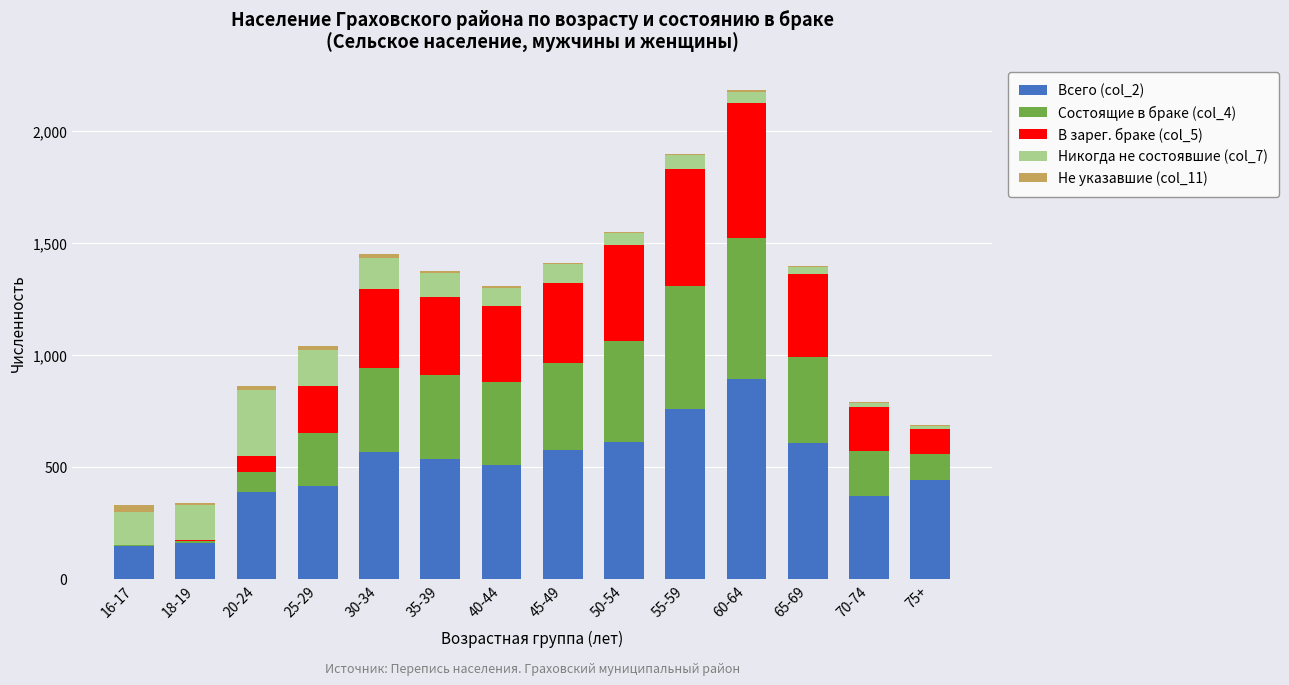

The value of Всего (col_2) at 50-54 is 613. True or false?

True